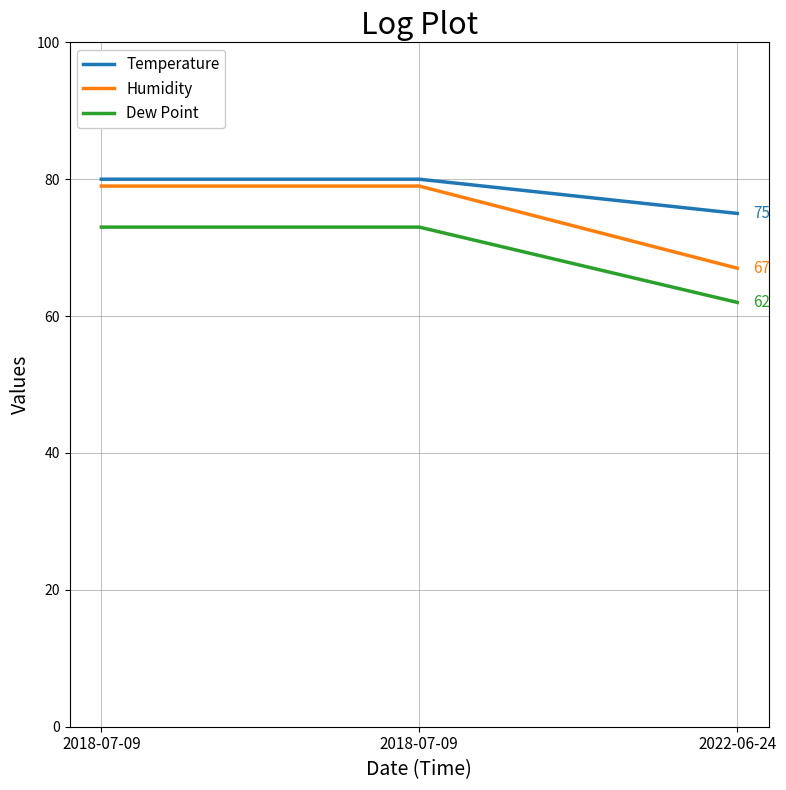

Is it true that Dew Point equals 62 at 2022-06-24?

True